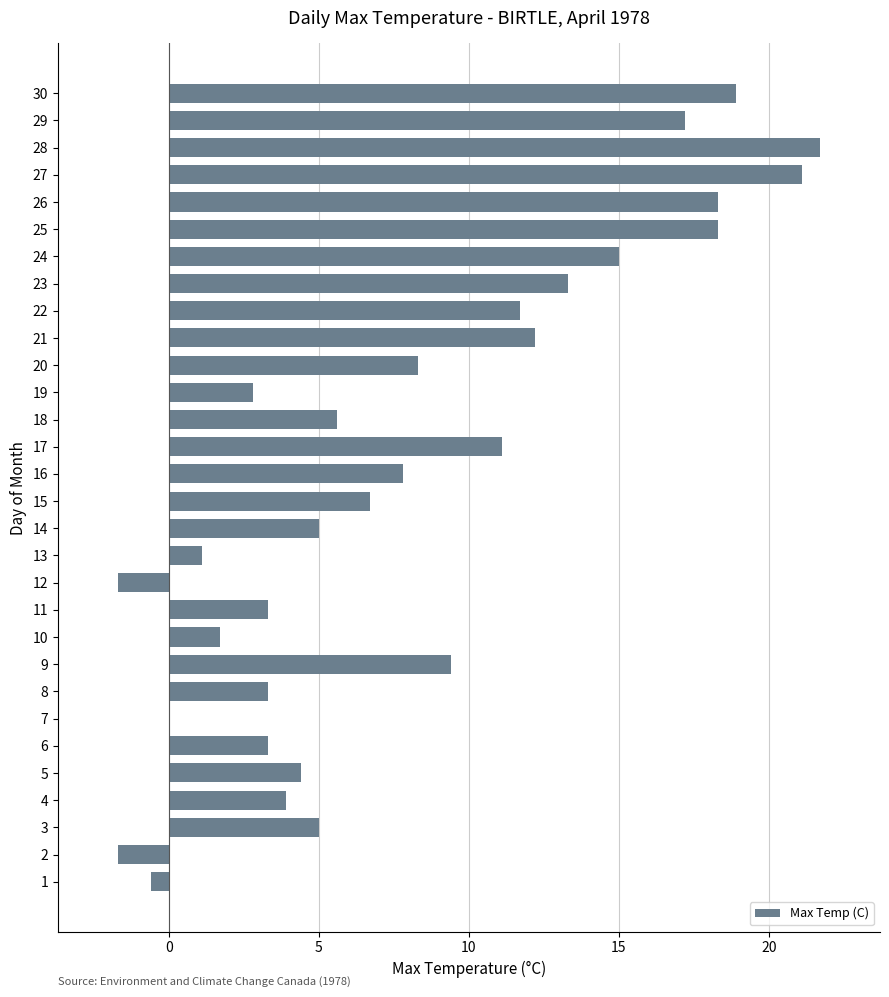

What is the sum of the values at 18 and 30?

24.5